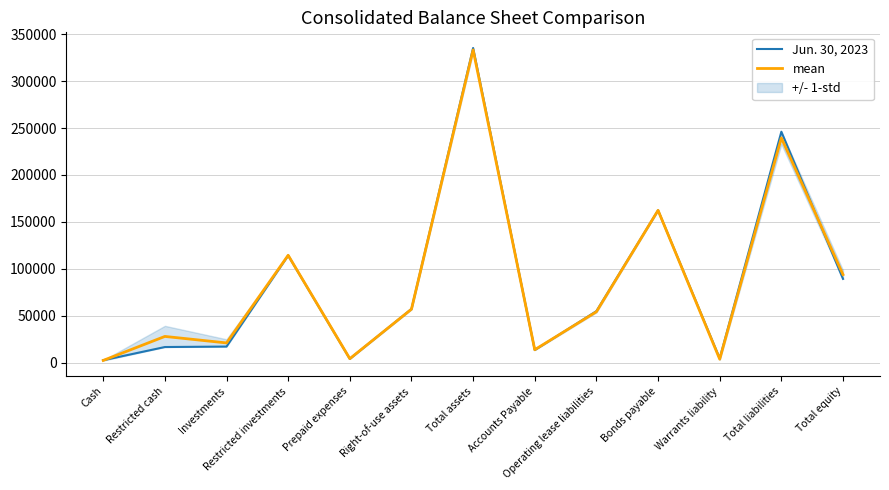

How many times do mean and Jun. 30, 2023 cross each other?

5